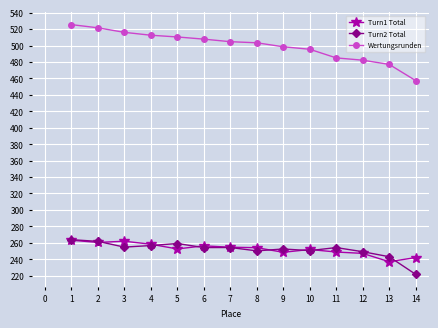

What is the spread (max minus min) of values at 10?

245.0